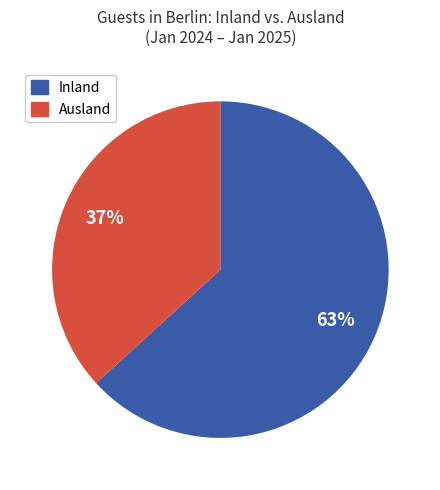

How many segments does this pie chart have?

2